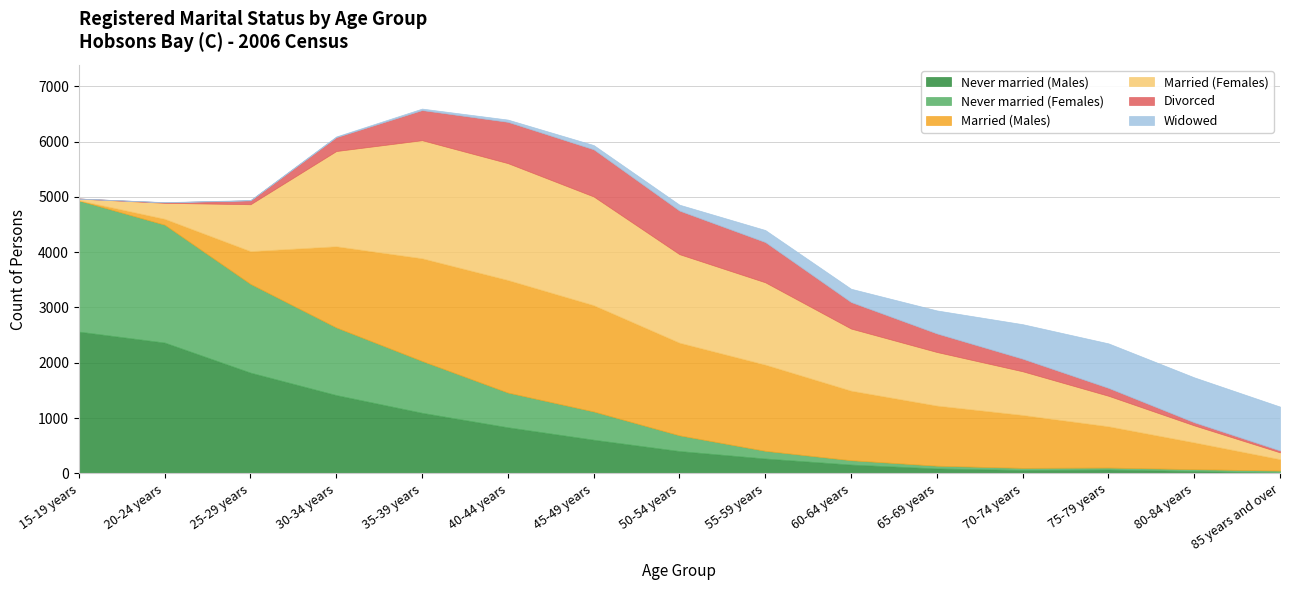

True or false: Never married (Females) and Divorced intersect in this chart.

True